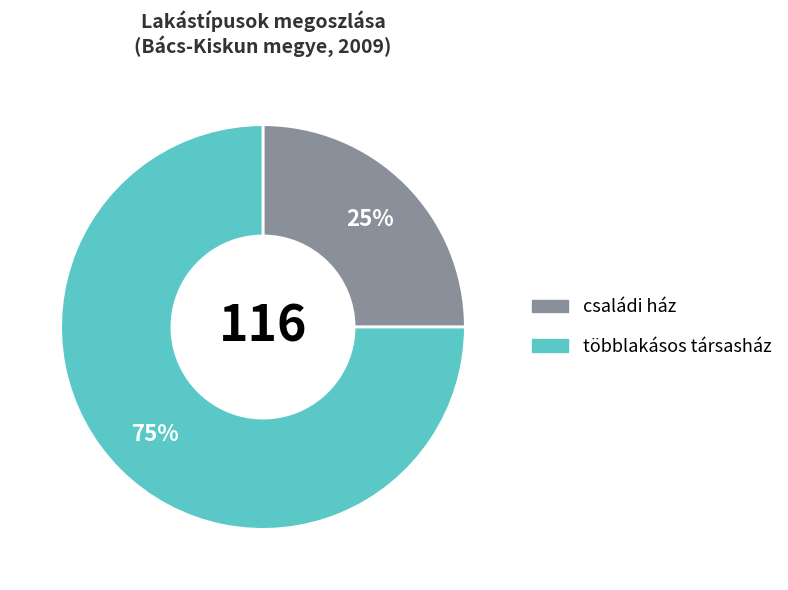

Is there a majority slice in this chart?

Yes